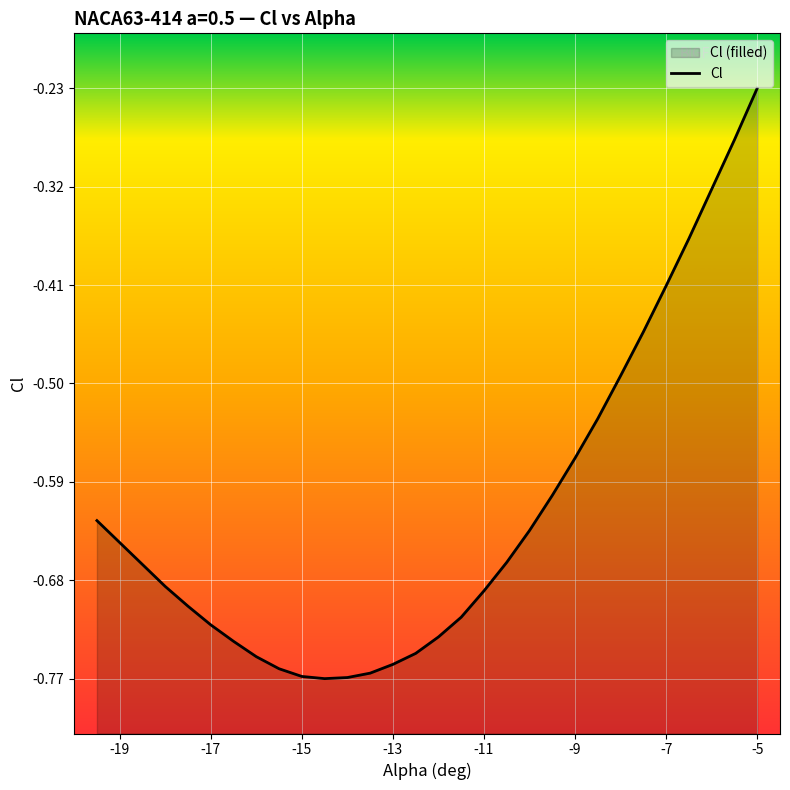

Reading left to right, what are all the values shown in this chart?

-0.6	-0.6	-0.7	-0.7	-0.7	-0.7	-0.7	-0.7	-0.8	-0.8	-0.8	-0.8	-0.8	-0.8	-0.7	-0.7	-0.7	-0.7	-0.7	-0.6	-0.6	-0.6	-0.5	-0.5	-0.5	-0.4	-0.4	-0.3	-0.3	-0.2